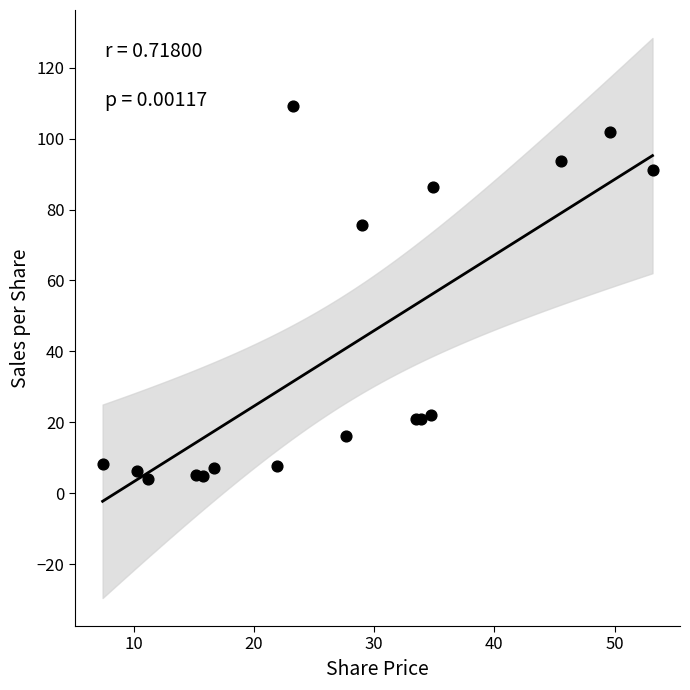

What Y value in the scatter plot is closest to 56?

75.5